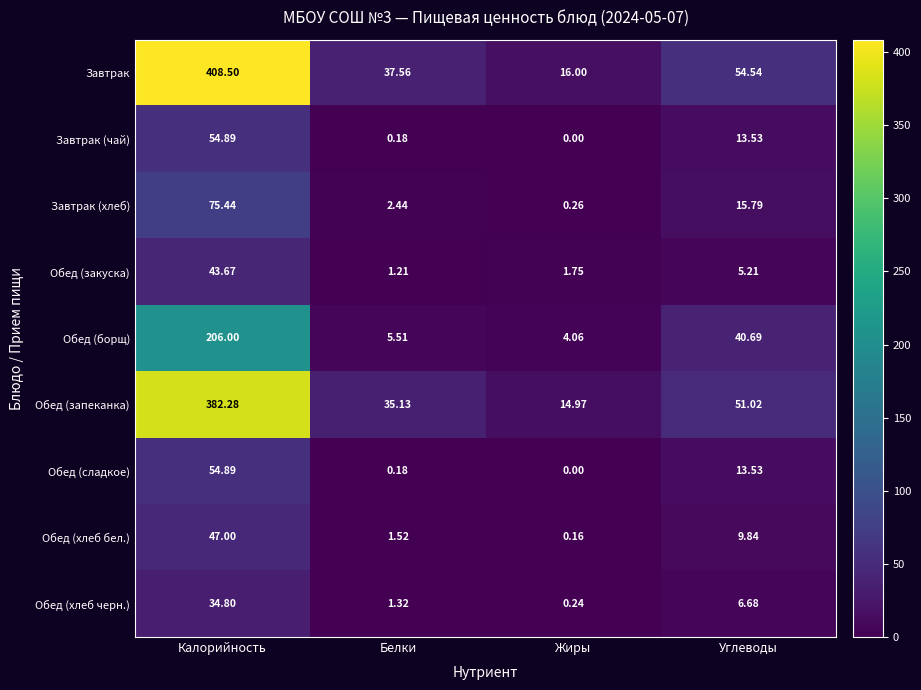

Which label corresponds to the largest value in the chart?

Калорийность